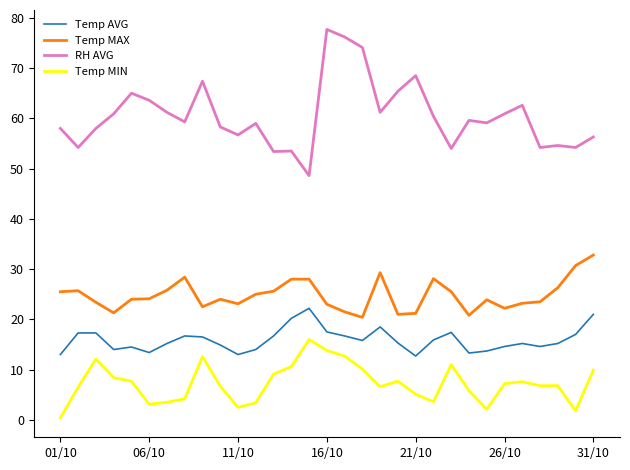

What is the greatest value displayed?

77.7